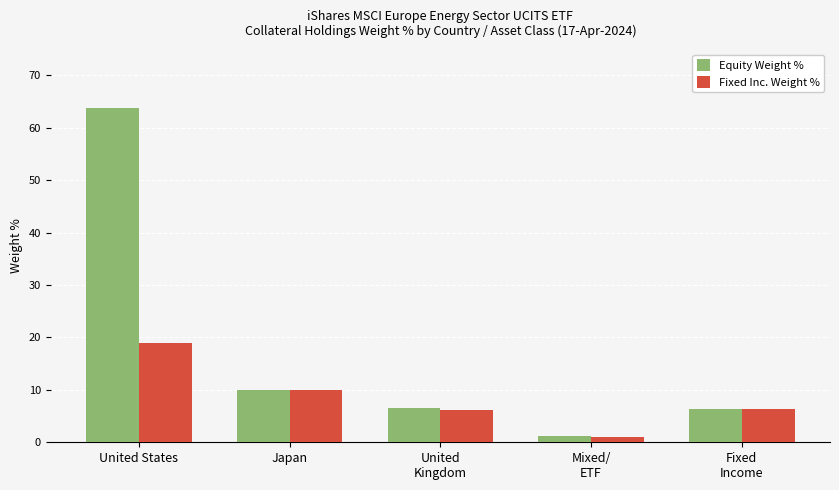

What is the label of the 2nd bar from the right?

Mixed/
ETF